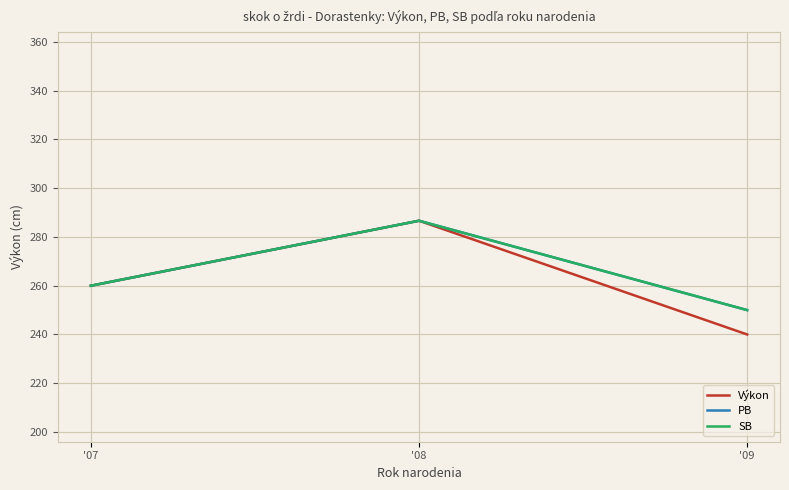

How many lines are shown in the chart?

3